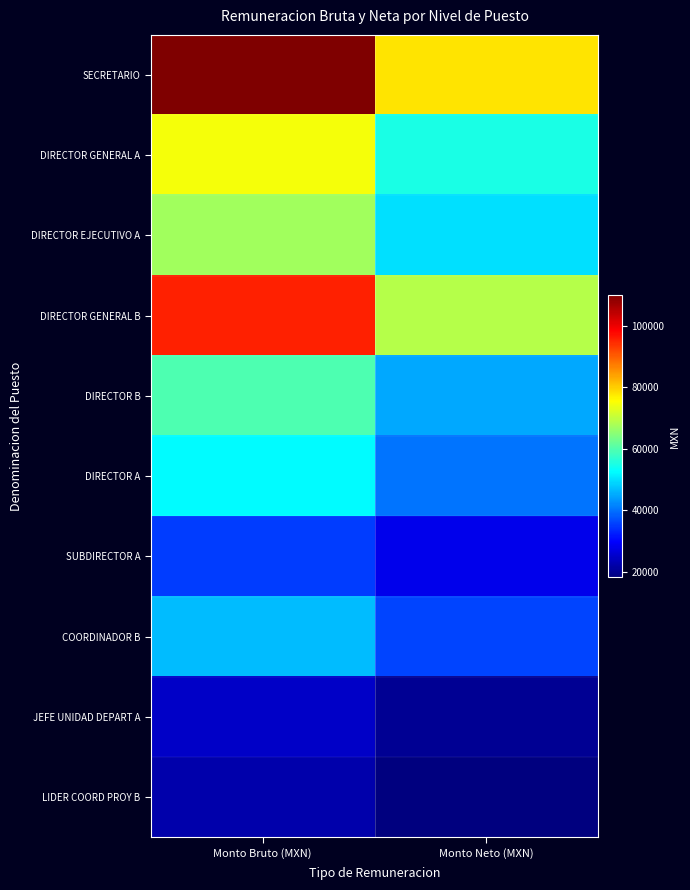

Rank the series by their maximum value, from lowest to highest.

LIDER COORD PROY B, JEFE UNIDAD DEPART A, SUBDIRECTOR A, COORDINADOR B, DIRECTOR A, DIRECTOR B, DIRECTOR EJECUTIVO A, DIRECTOR GENERAL A, DIRECTOR GENERAL B, SECRETARIO